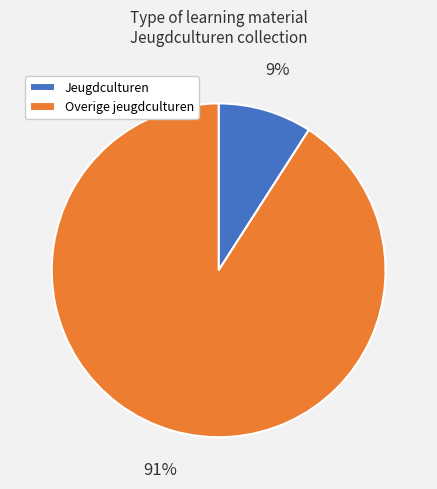

The Overige jeugdculturen slice represents 81% of the pie. True or false?

False